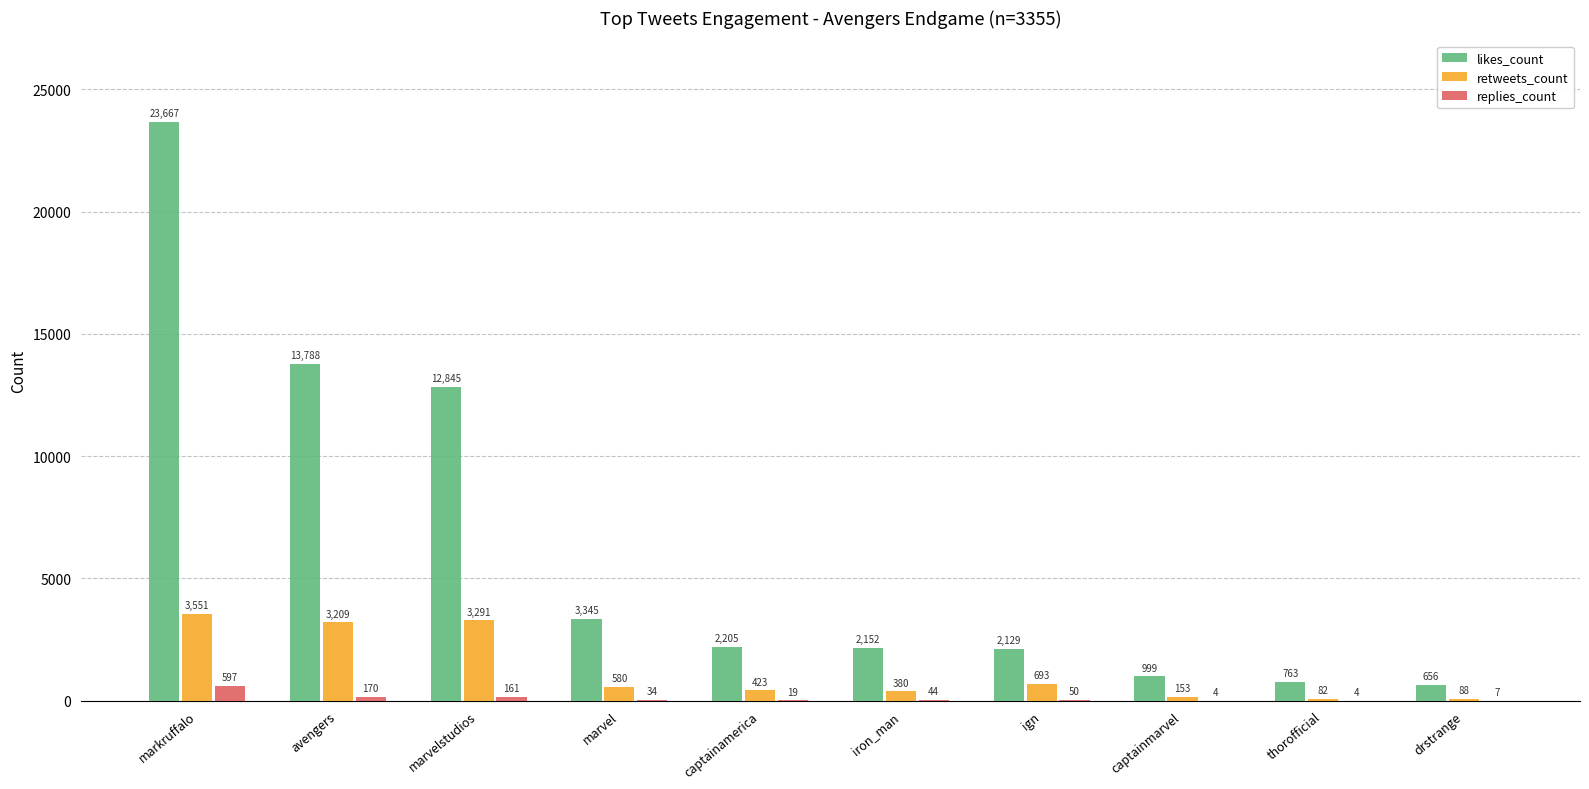

What is the average value of the retweets_count series?

1245